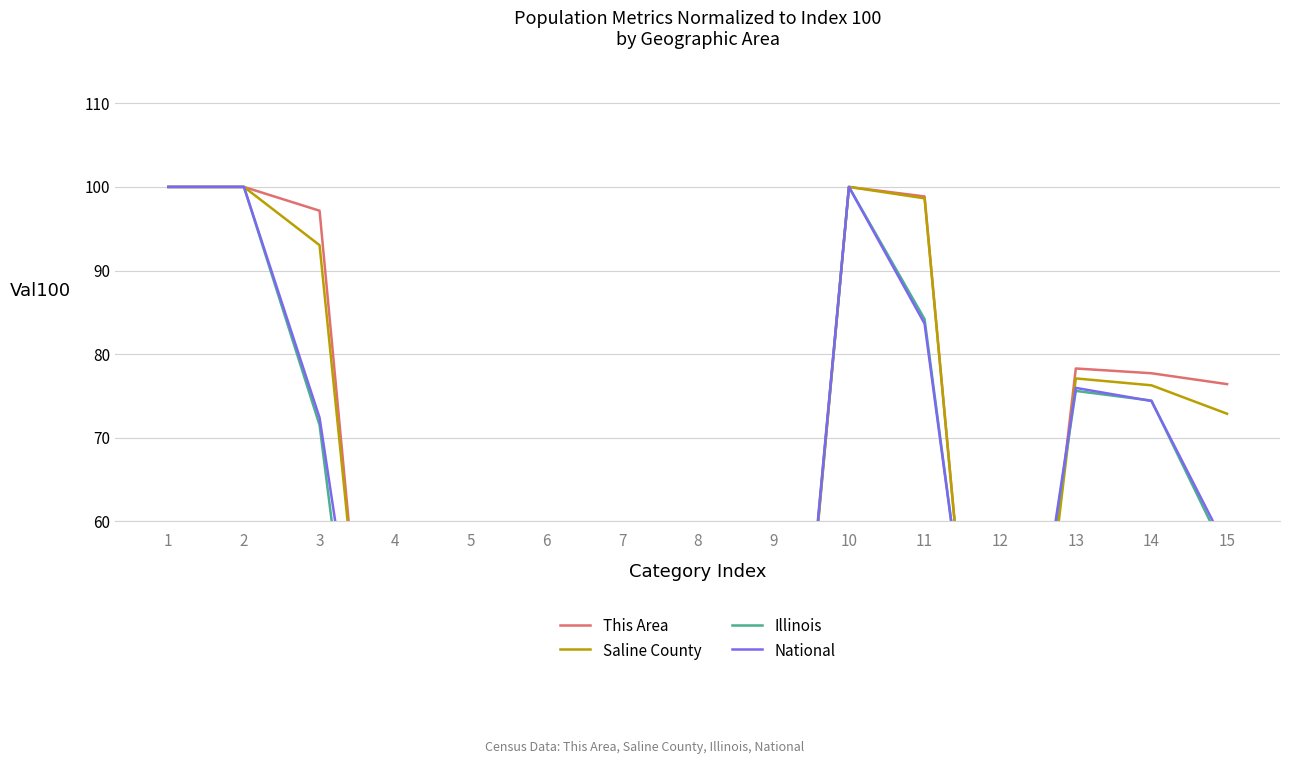

In This Area, how many points are higher than both neighbors (excluding endpoints)?

3